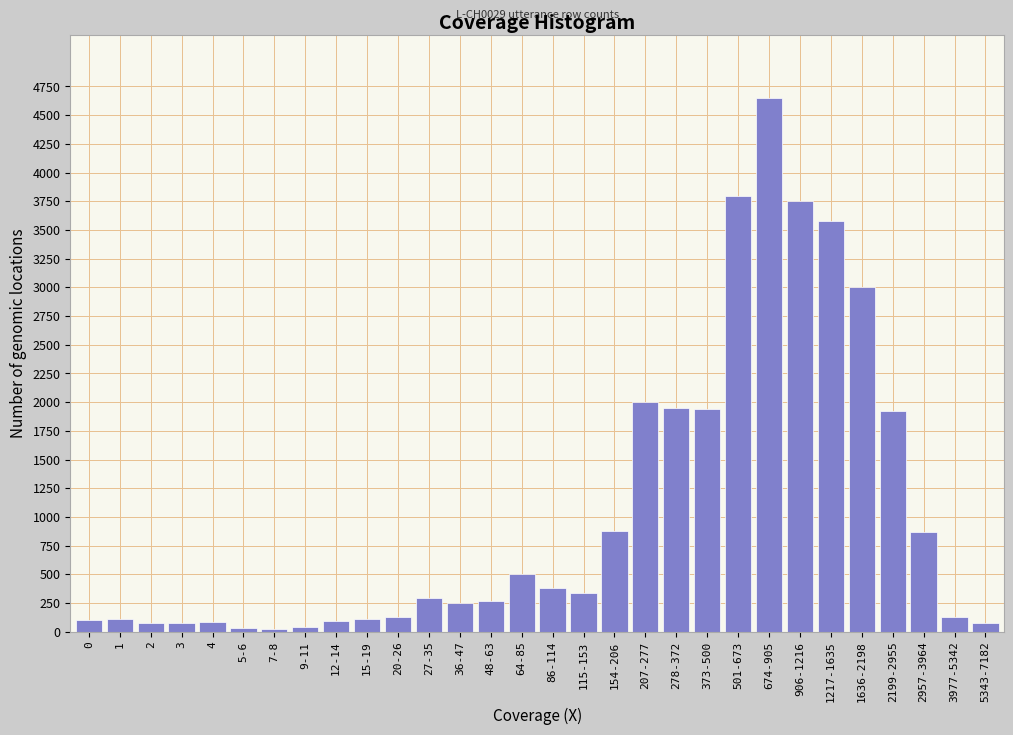

What is the greatest value displayed?

4650